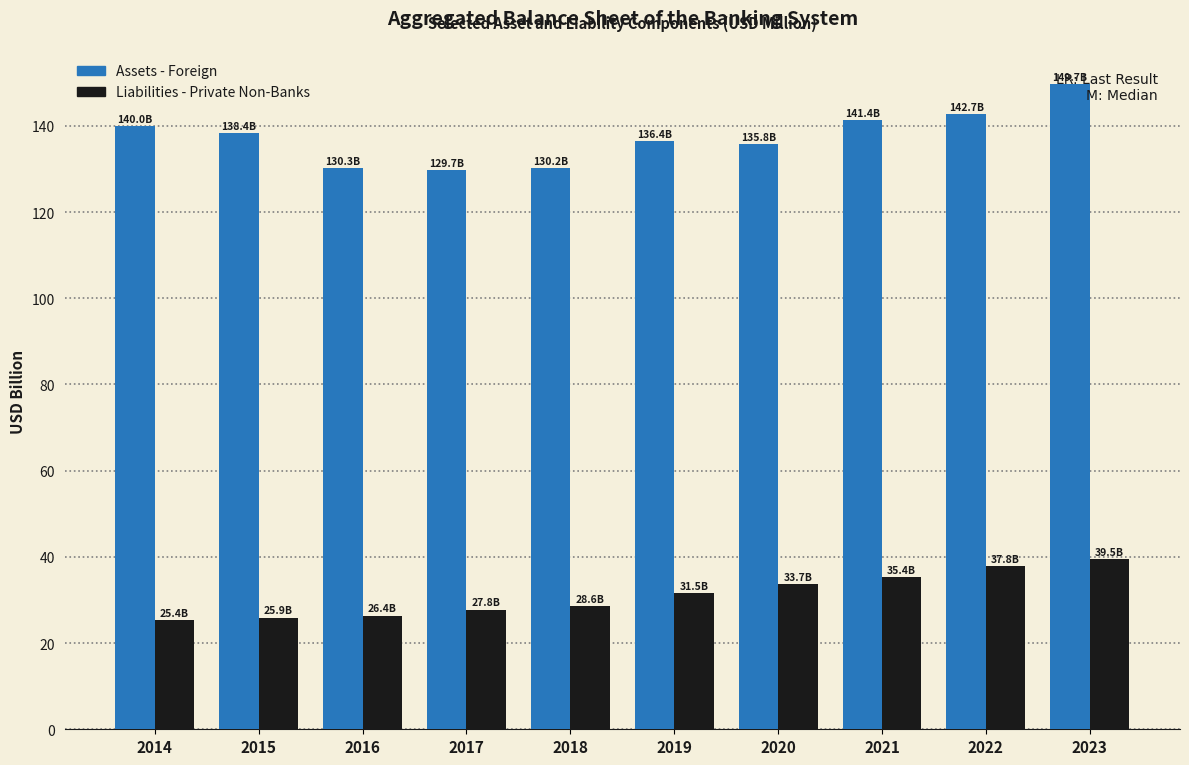

At how many categories does at least one series exceed 121?

10